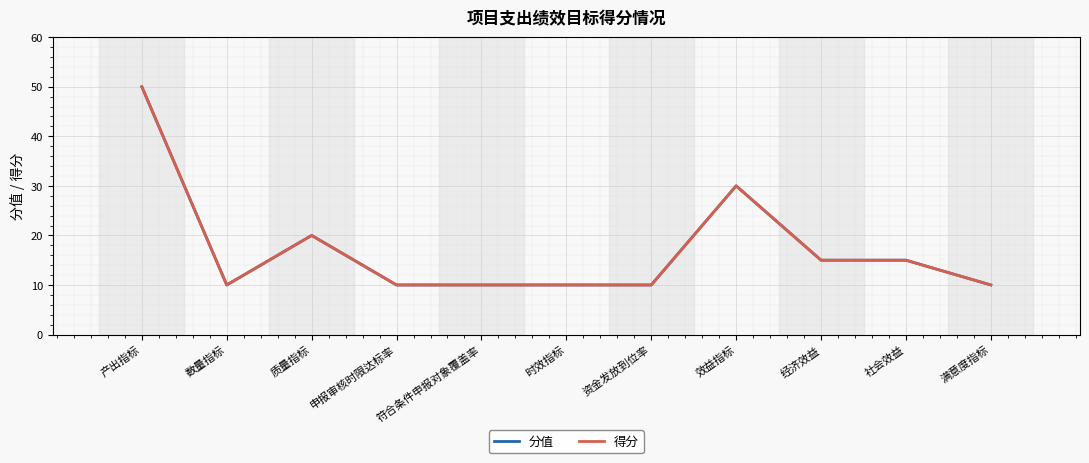

What position from the left is 质量指标?

3